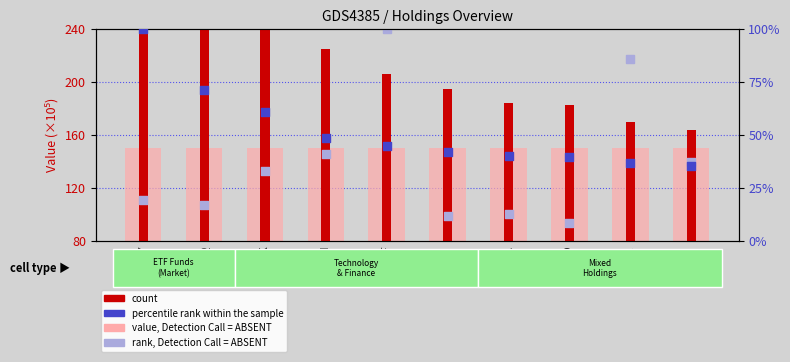

Which series has the largest Y range (max minus min)?

count